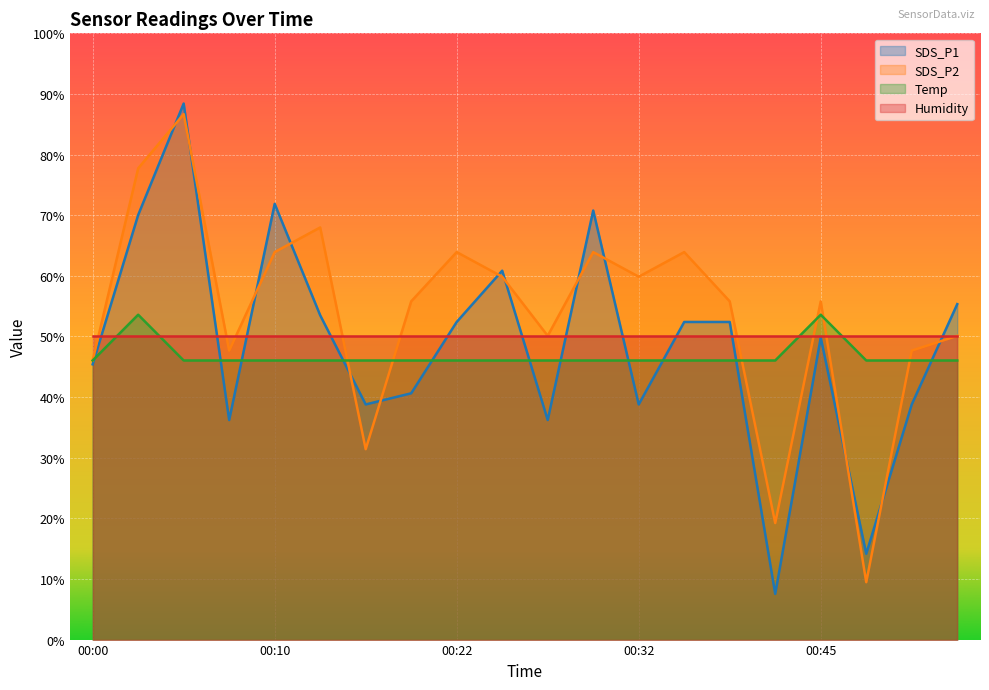

What value does the SDS_P2 series have at 00:22?

63.9